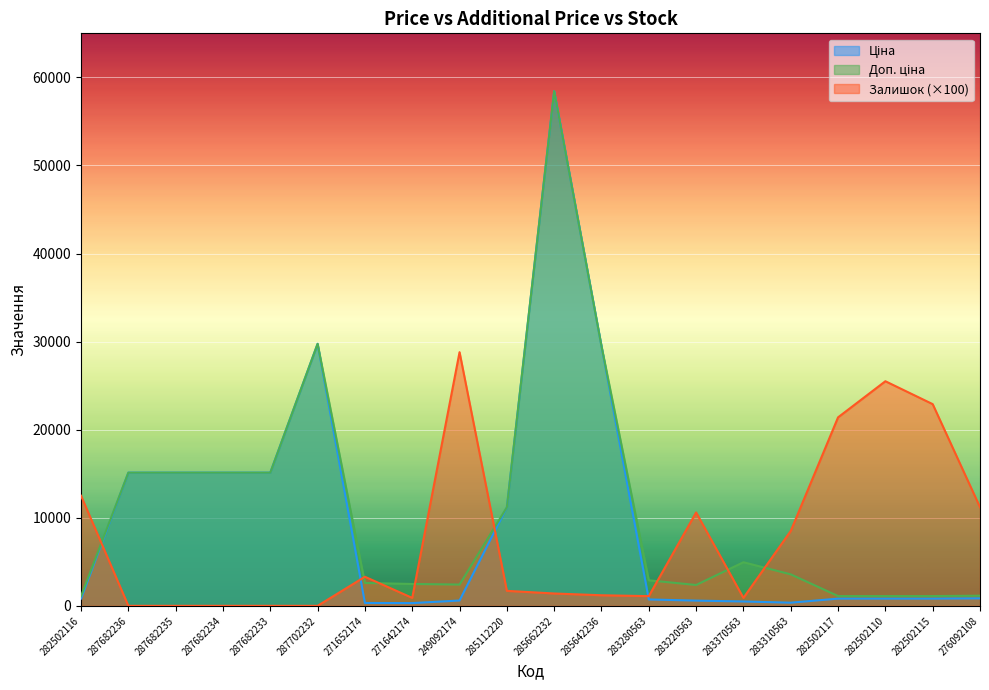

Reading right to left, list all the values displayed in this chart.

Ціна: 276092108=848.4	282502115=818.5	282502110=818.5	282502117=818.5	283310563=357.4	283370563=495.0	283220563=591.6	283280563=724.5	285642236=29491.5	285662232=58426.5	285112220=11188.2	249092174=603.7	271642174=310.3	271652174=324.8	287702232=29747.2	287682233=15120.0	287682234=15120.0	287682235=15120.0	287682236=15120.0	282502116=818.5
Доп. ціна: 276092108=1149.7	282502115=1109.2	282502110=1109.2	282502117=1109.2	283310563=3573.9	283370563=4950.4	283220563=2366.5	283280563=2897.8	285642236=29491.5	285662232=58426.5	285112220=11188.2	249092174=2414.8	271642174=2482.4	271652174=2598.3	287702232=29747.2	287682233=15120.0	287682234=15120.0	287682235=15120.0	287682236=15120.0	282502116=1109.2
Залишок: 276092108=11200.0	282502115=22900.0	282502110=25500.0	282502117=21400.0	283310563=8500.0	283370563=900.0	283220563=10600.0	283280563=1100.0	285642236=1200.0	285662232=1400.0	285112220=1700.0	249092174=28800.0	271642174=900.0	271652174=3300.0	287702232=0.0	287682233=0.0	287682234=0.0	287682235=0.0	287682236=0.0	282502116=12500.0